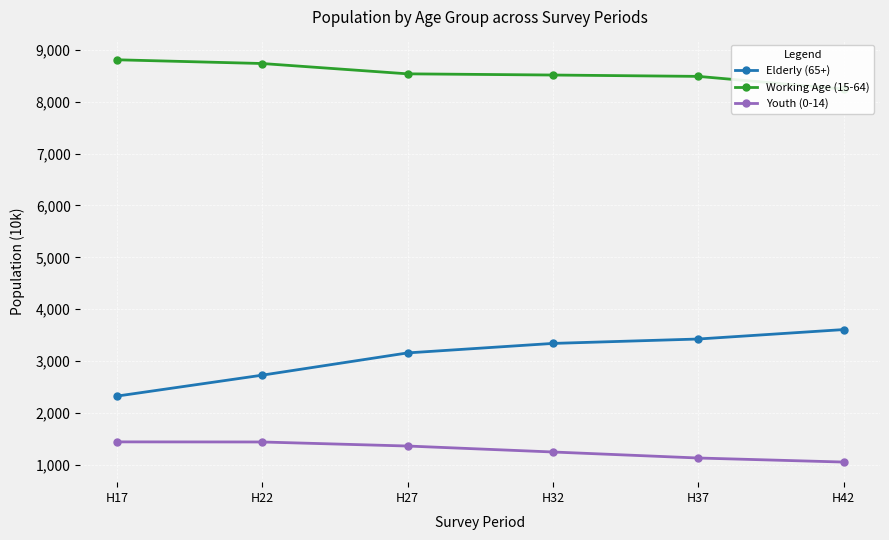

Reading left to right, list all the values displayed in this chart.

Elderly (65+): 2325	2729	3158	3341	3426	3608
Working Age (15-64): 8809	8737	8538	8515	8489	8243
Youth (0-14): 1443	1441	1363	1248	1132	1054